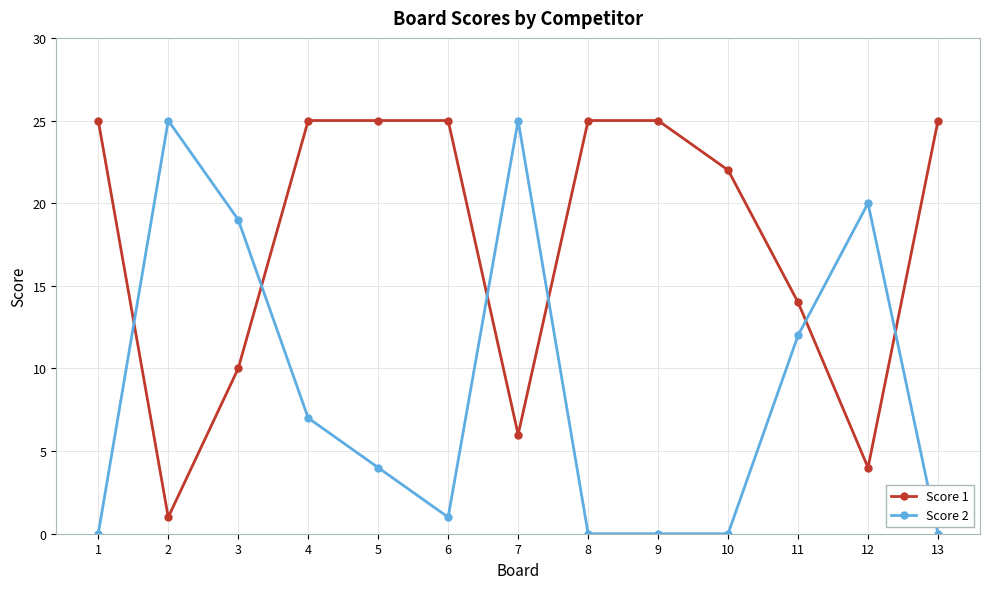

What is the sum of the Score 2 values at 11 and 1?

12